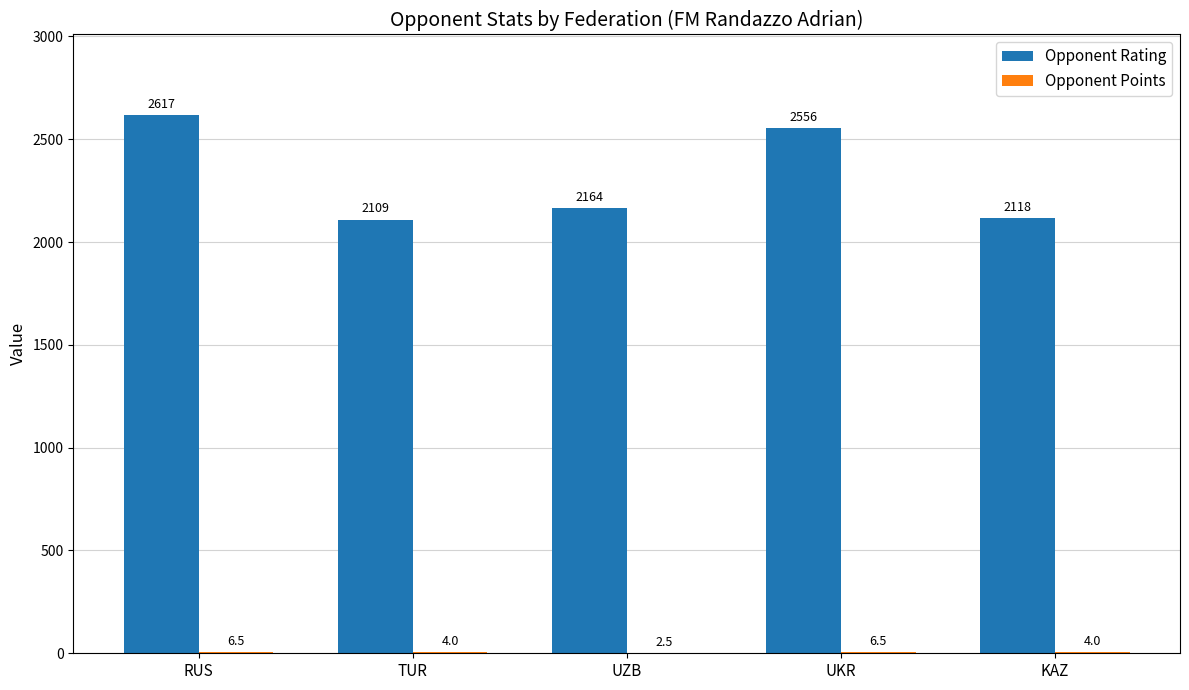

Which category has the highest value across all series?

RUS